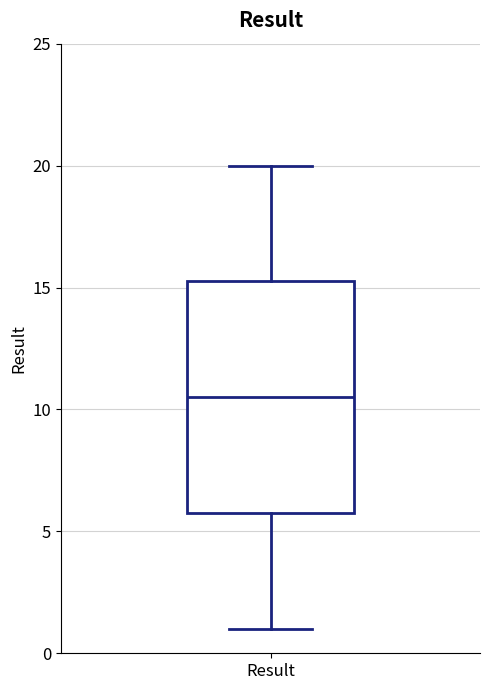

Transcribe this box plot: give where the median line is, the range the box spans, and where the two whiskers end, as read against the y-axis. The values are not printed on the chart, so give them approximately, as read against the axis.

median 10.5, box 6.0 to 15.5, whiskers 1.0 to 20.0